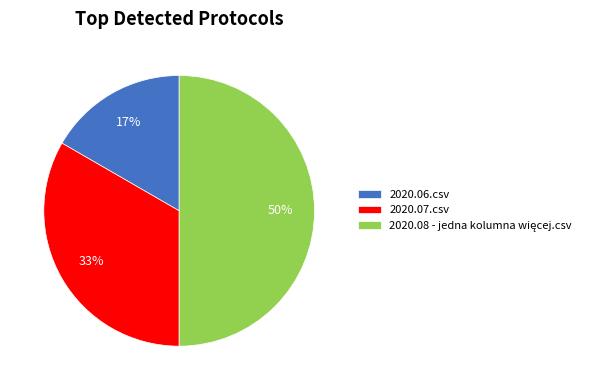

Does 2020.06.csv represent more than half of the total?

No